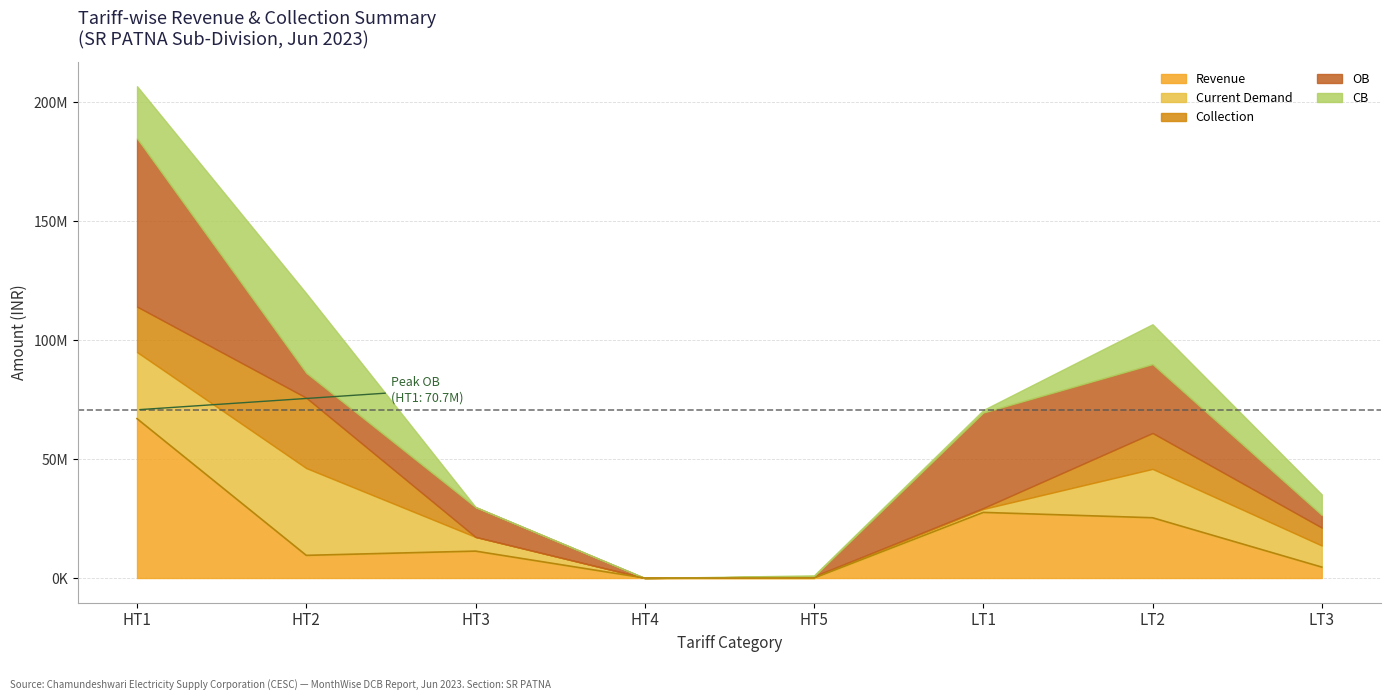

At which category does Collection reach its first local peak?

HT2